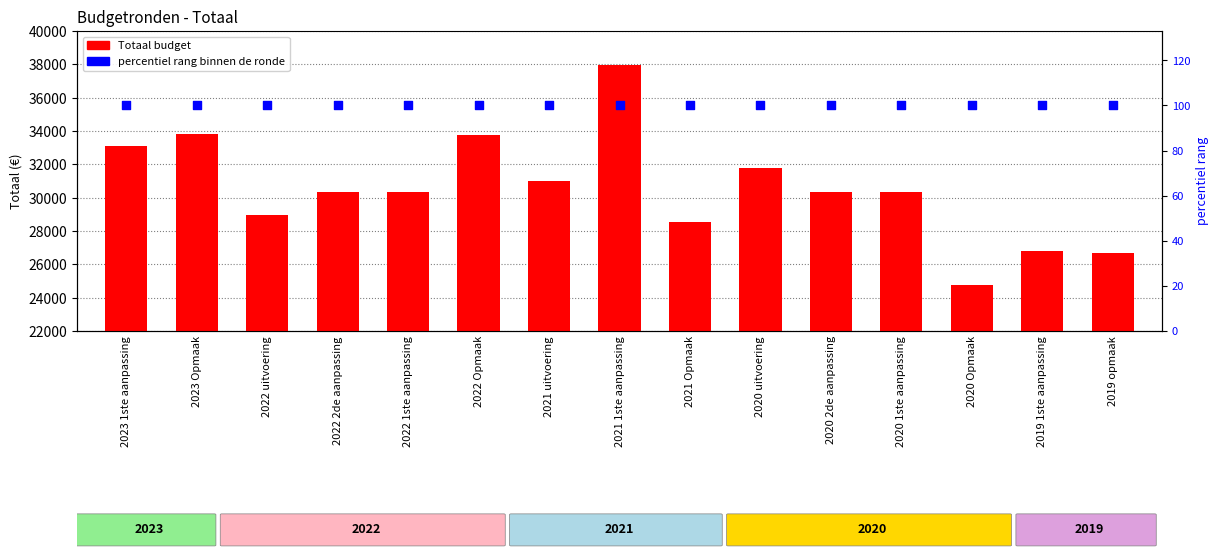

Which series has the largest total across all categories?

Totaal